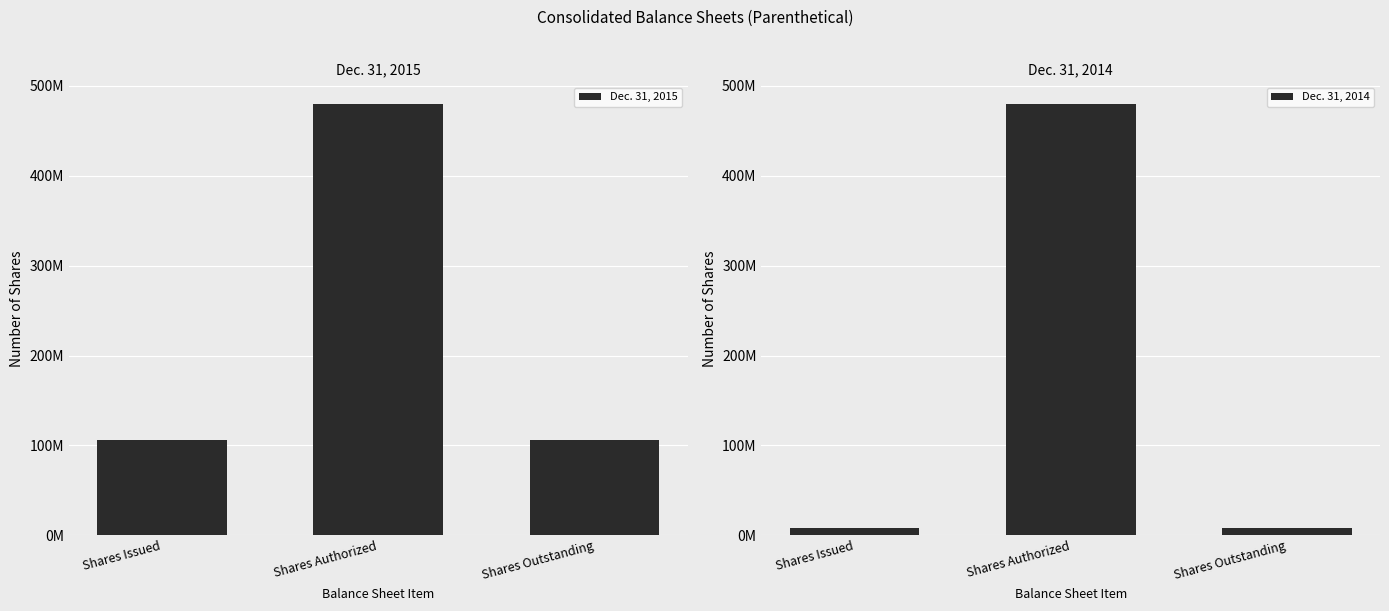

How many categories are shown in the chart?

3